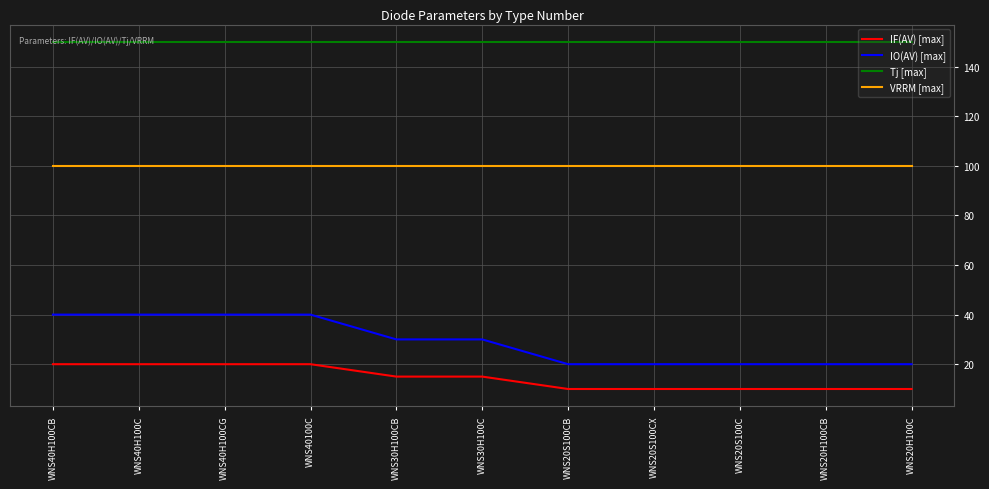

The value of Tj [max] at WNS40H100C is 150. True or false?

True